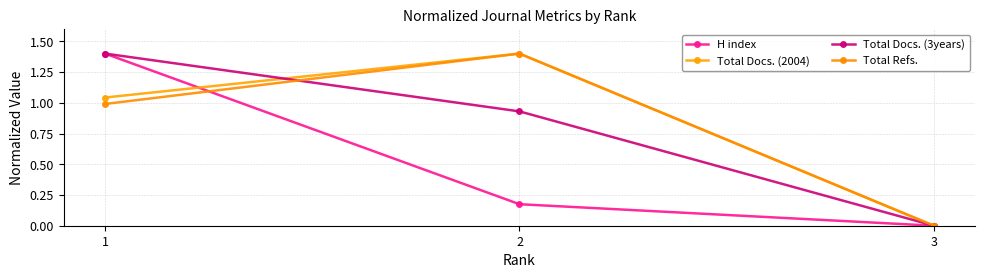

The value of Total Refs. at 3 is -0.9. True or false?

False